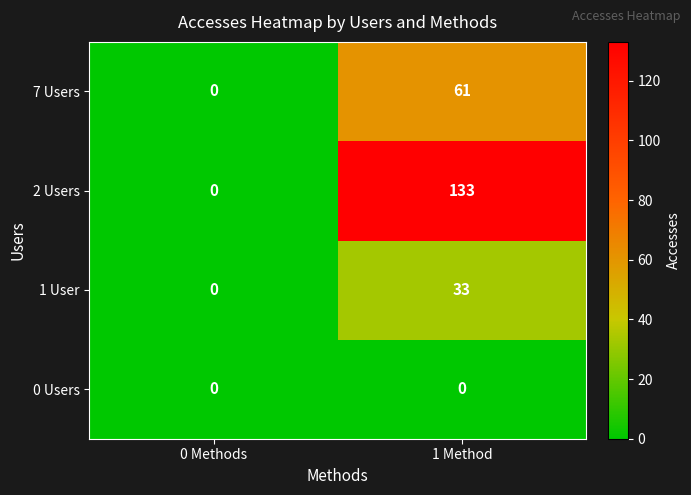

The value of 2 Users at 1 Method is 133. True or false?

True